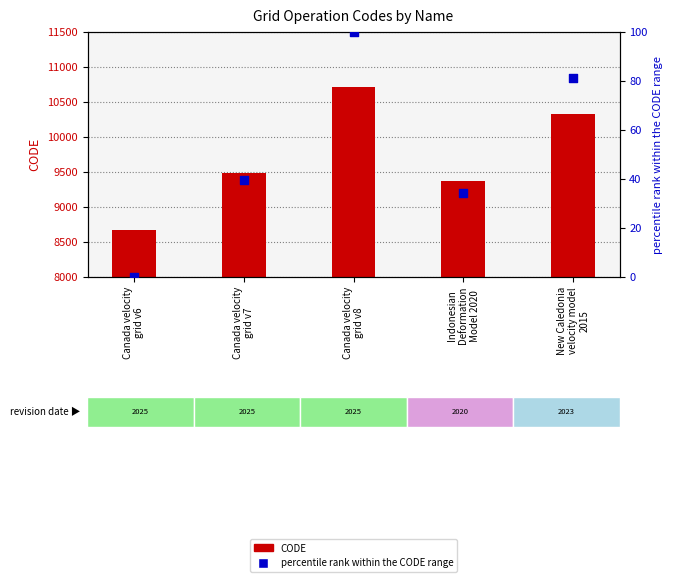

What is the total value across all series at Indonesian
Deformation
Model 2020?

9409.4